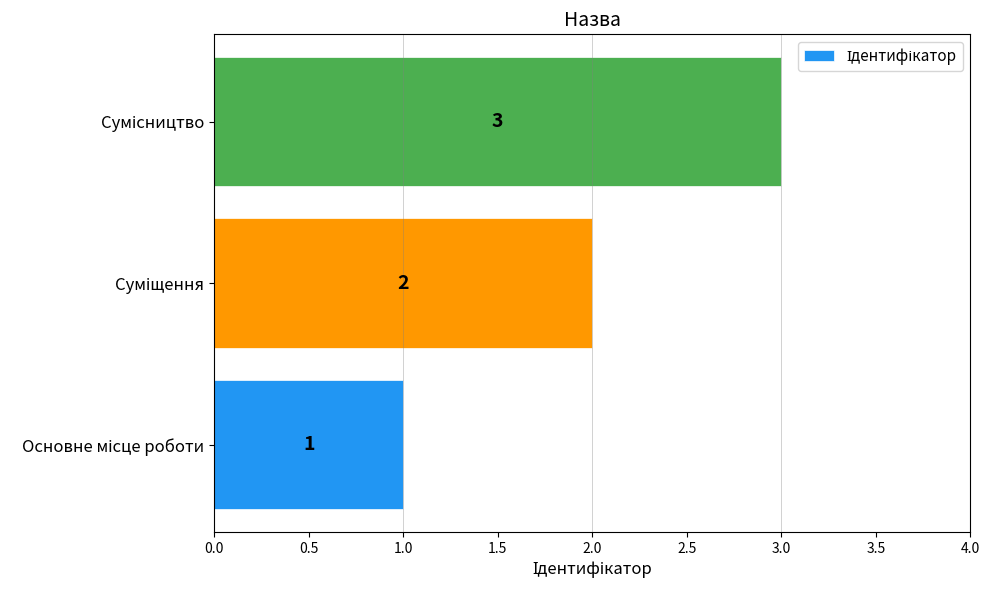

What is the sum of all values?

6